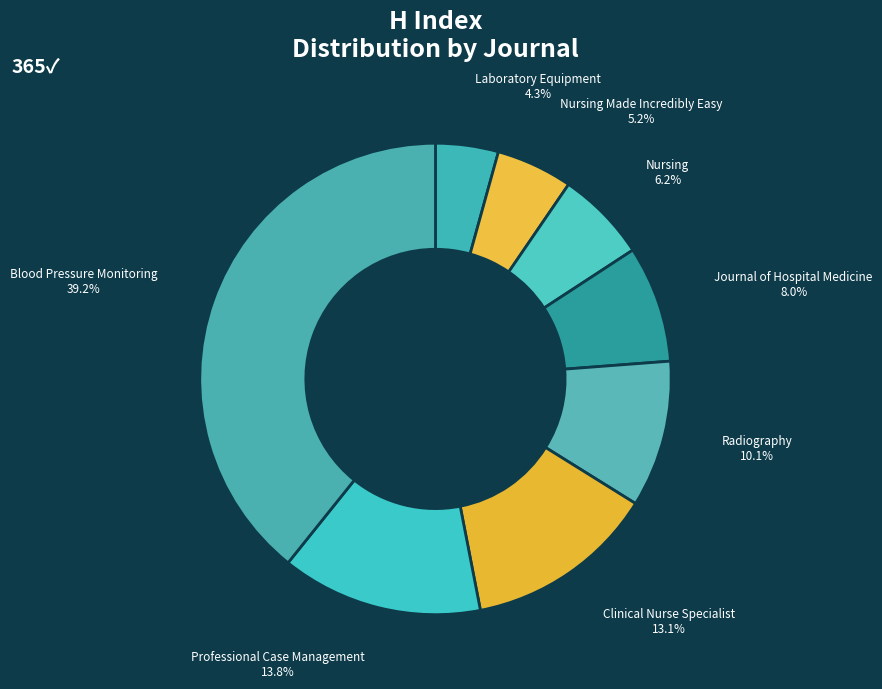

Which category has the biggest portion of the pie?

Blood Pressure Monitoring